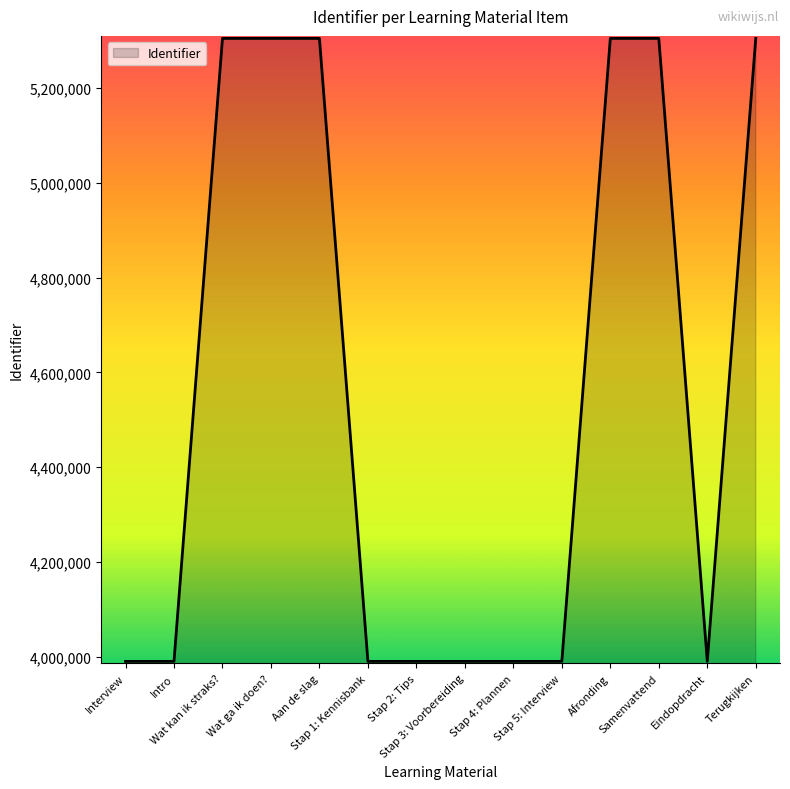

What is the maximum value shown in the chart?

5304937